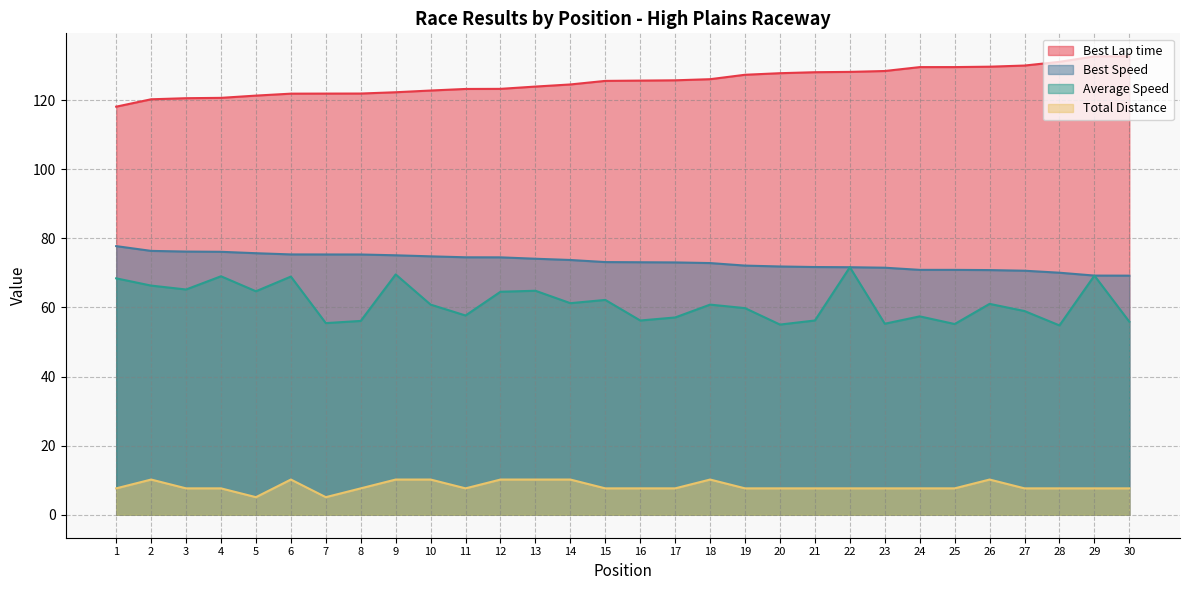

At how many categories does at least one series exceed 124?

17